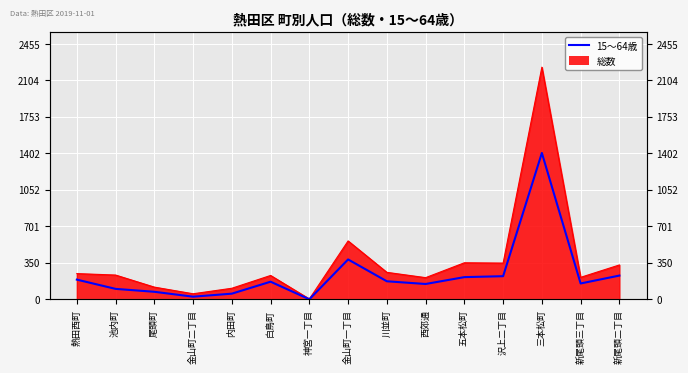

What is the label of the 6th point from the right?

西郊通